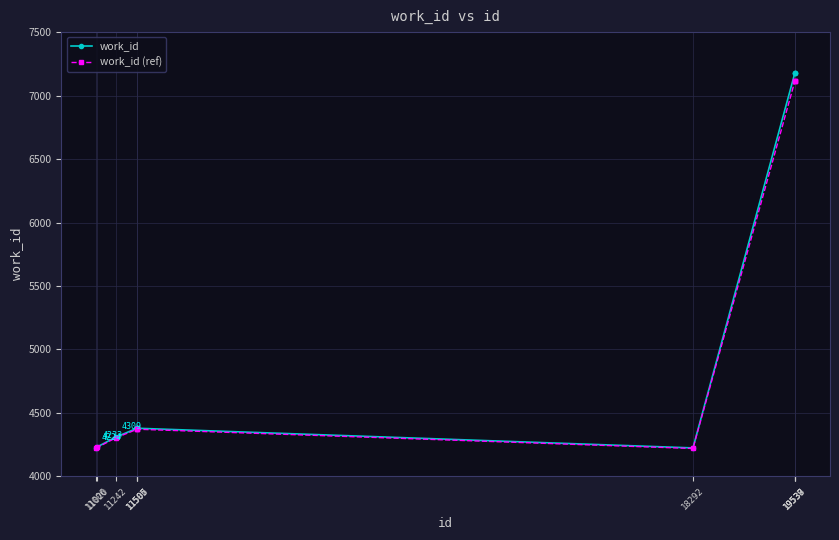

At how many categories does at least one series exceed 6617?

3